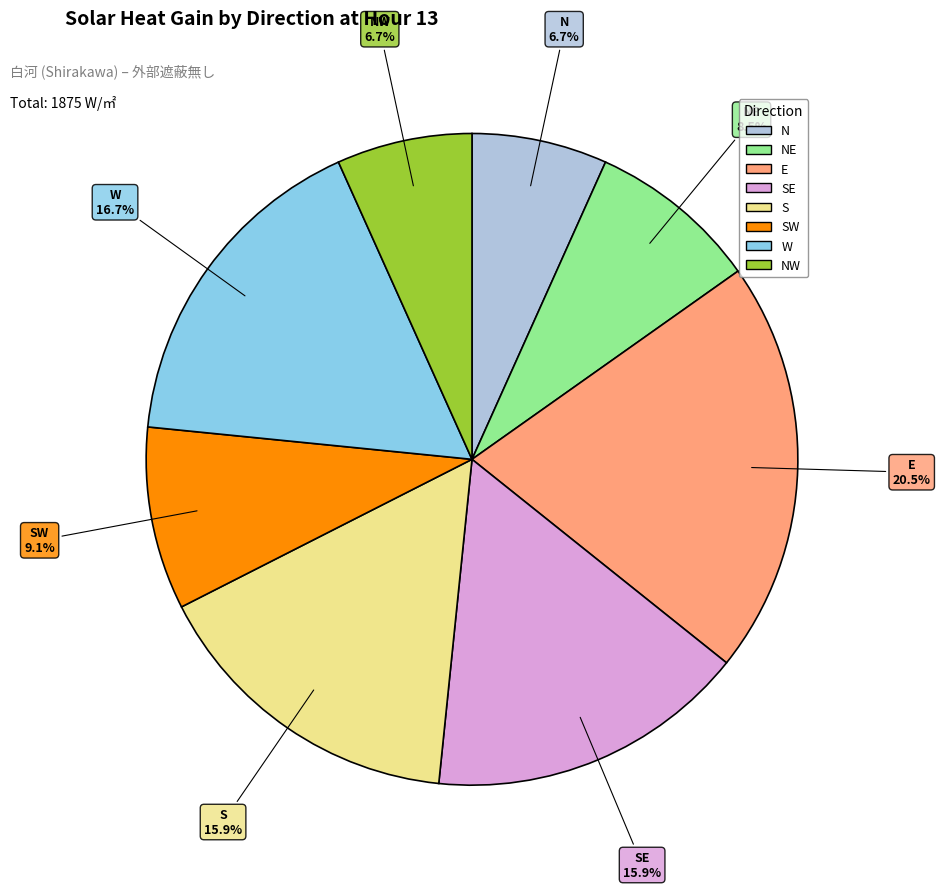

Is there any slice that represents more than half of the pie?

No